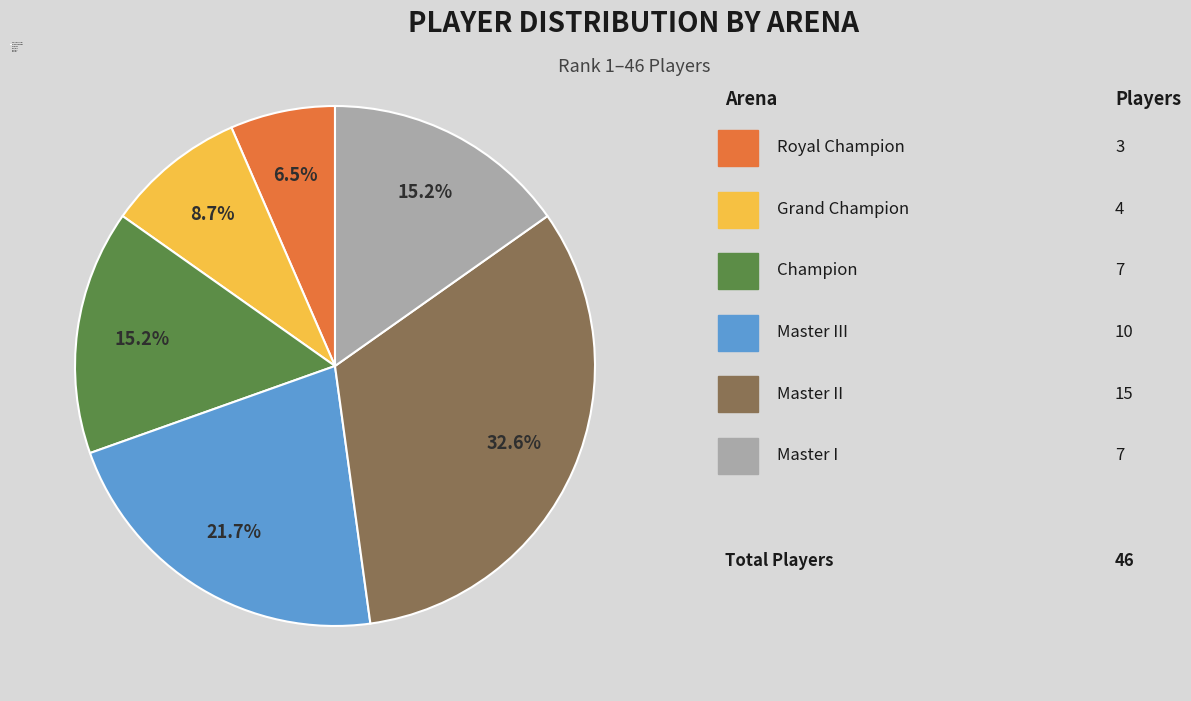

To the nearest percent, what is the difference between the largest and smallest slice percentages?

26%